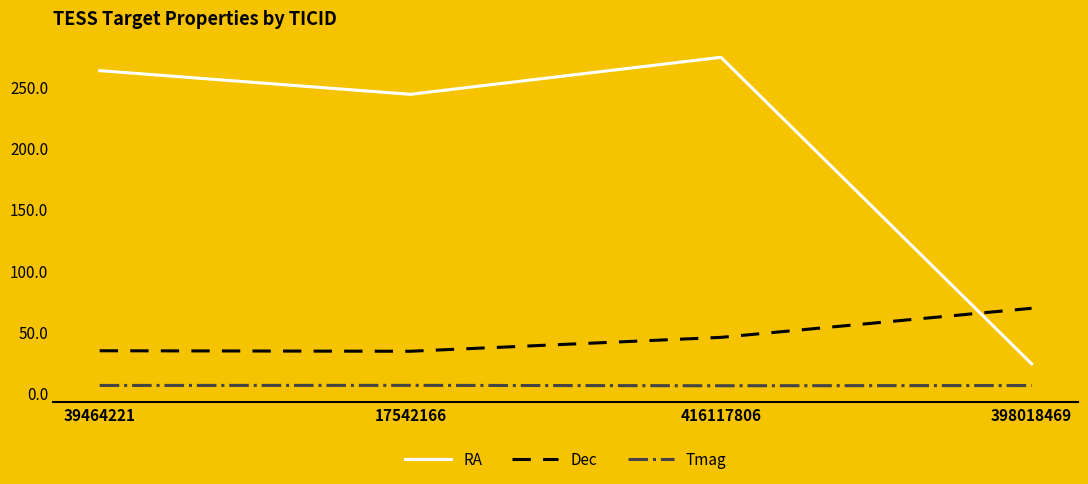

Rank the series by their maximum value, from lowest to highest.

Tmag, Dec, RA